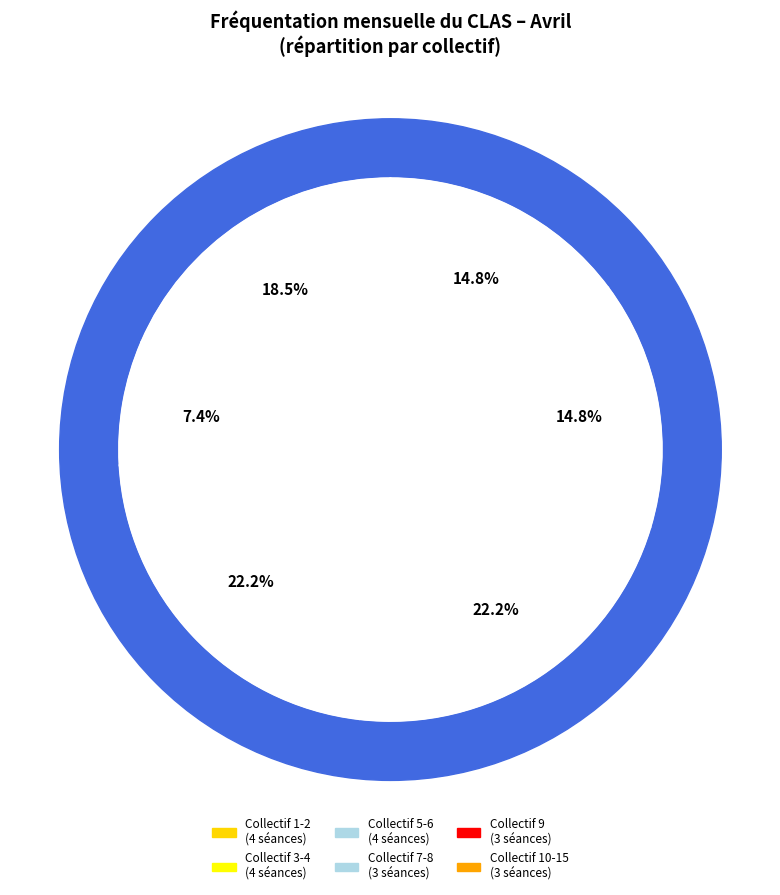

Does Collectif 8 represent more than half of the total?

No